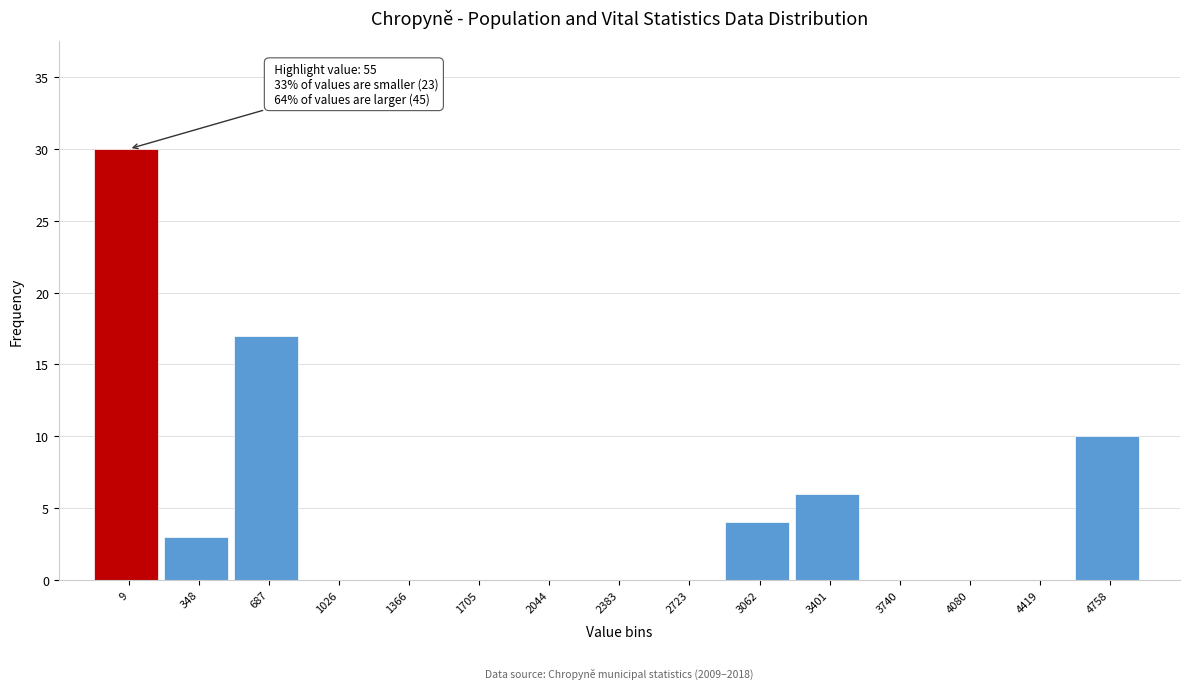

Reading left to right, what are all the values shown in this chart?

9=30	348=3	687=17	1026=0	1366=0	1705=0	2044=0	2383=0	2723=0	3062=4	3401=6	3740=0	4080=0	4419=0	4758=10